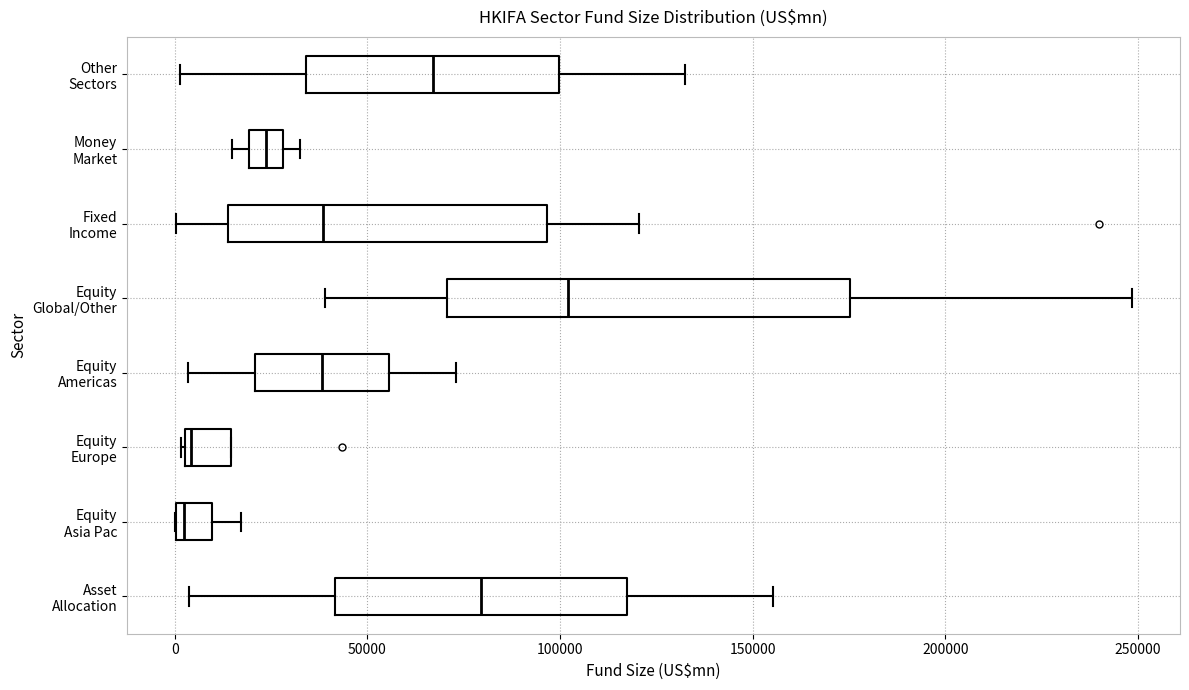

Which box's median line is the furthest to the right?

Equity Global/Other